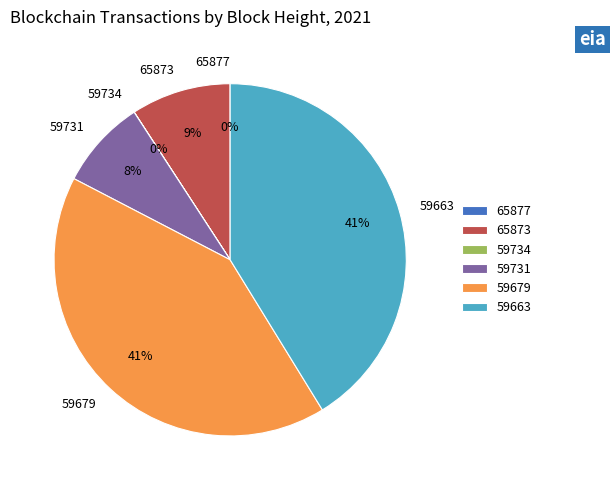

Is the sum of 59679 and 65873 greater than half?

Yes